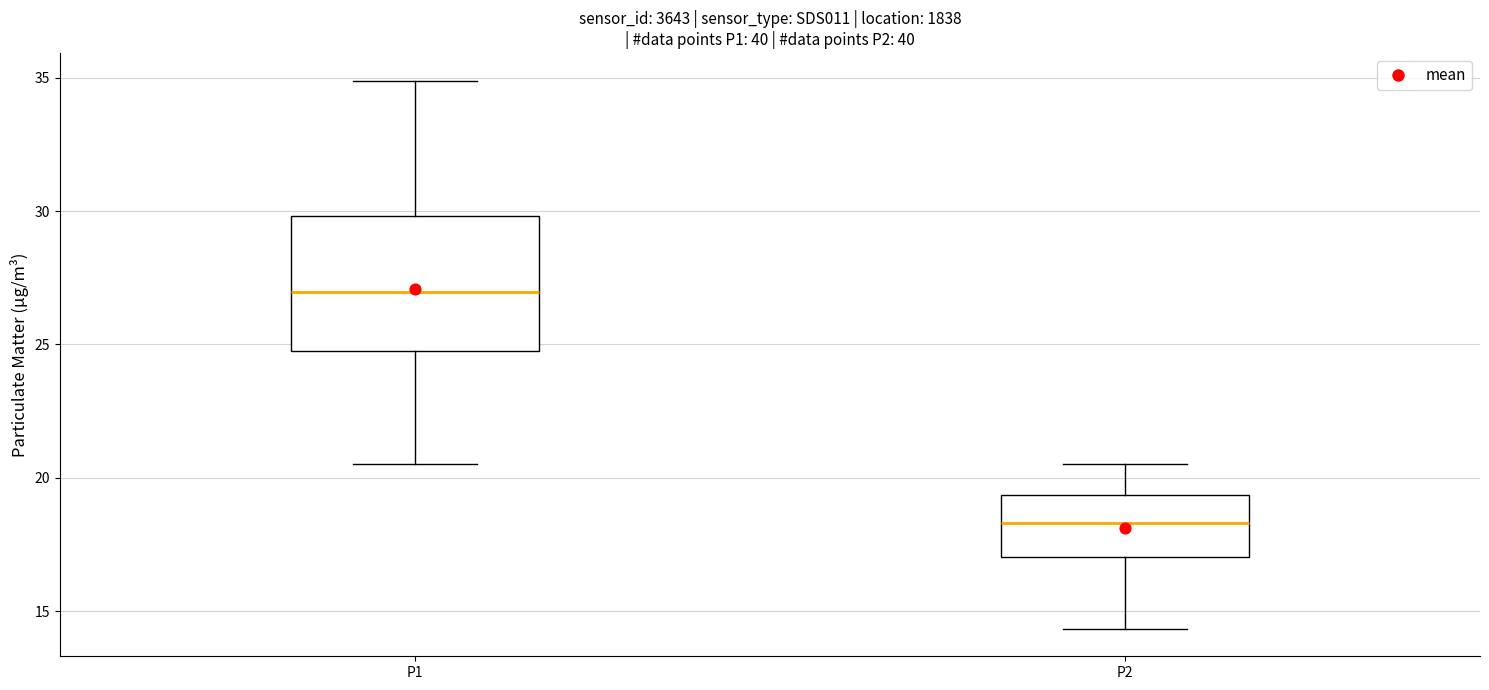

Which box is the tallest, from its lower edge to its upper edge?

P1